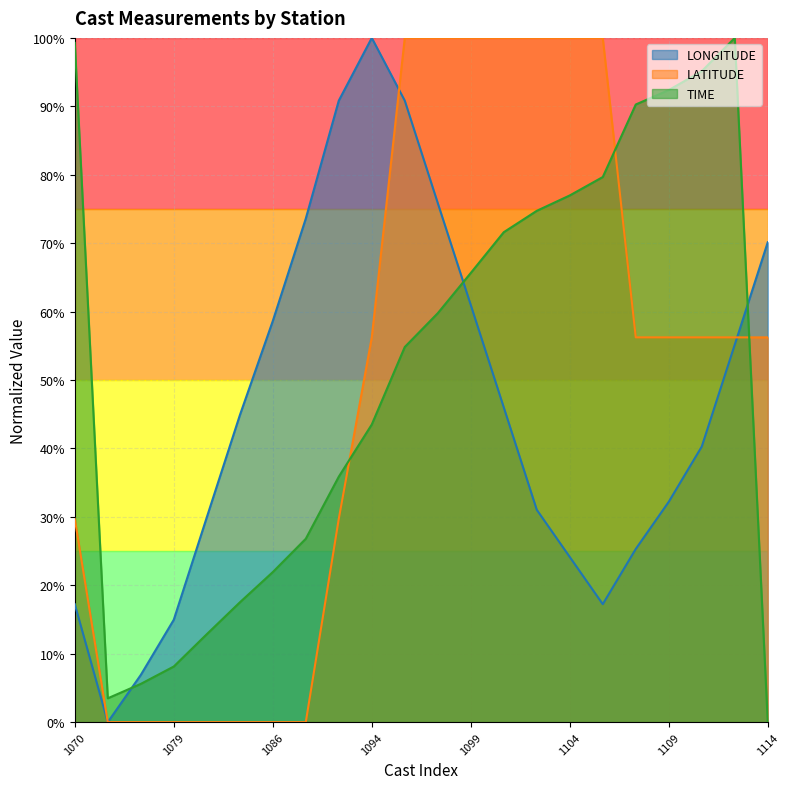

At which label does TIME reach its peak?

20